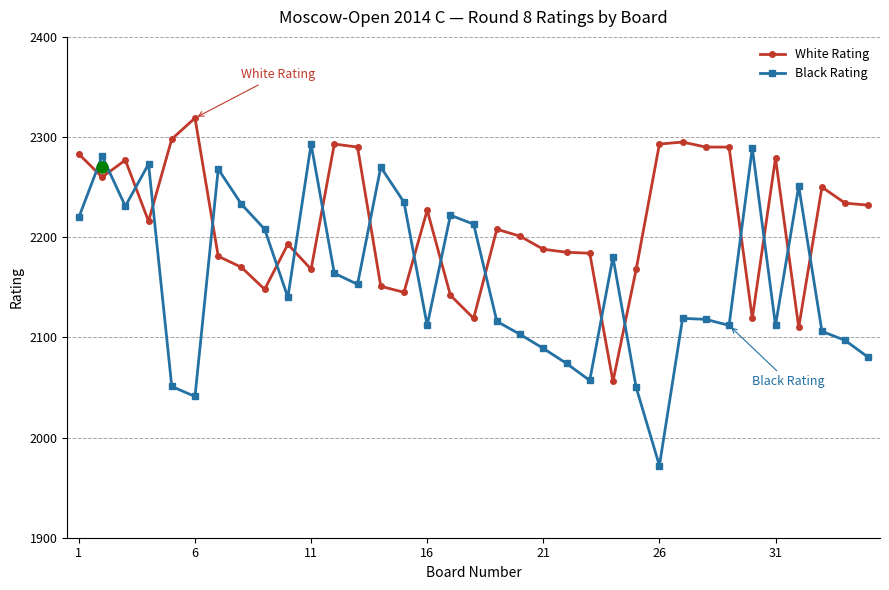

What are all the series names shown in the legend?

White Rating, Black Rating